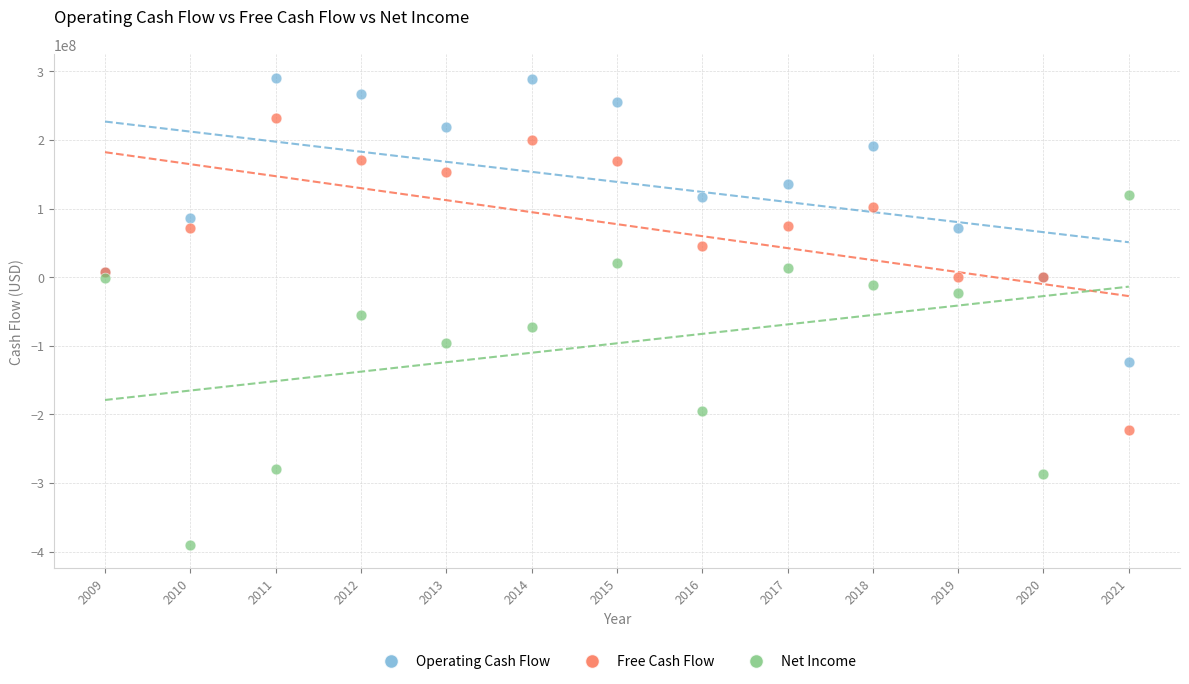

Which series reaches the maximum Y coordinate?

Operating Cash Flow